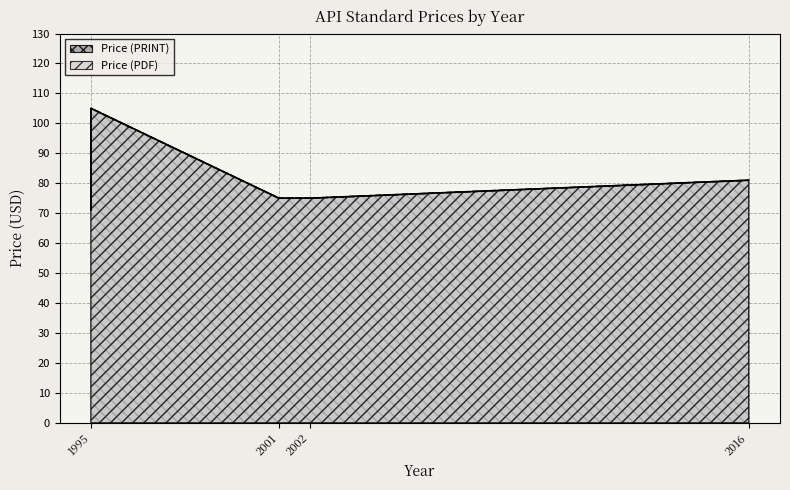

True or false: Price (PDF) and Price (PRINT) cross at least once.

False